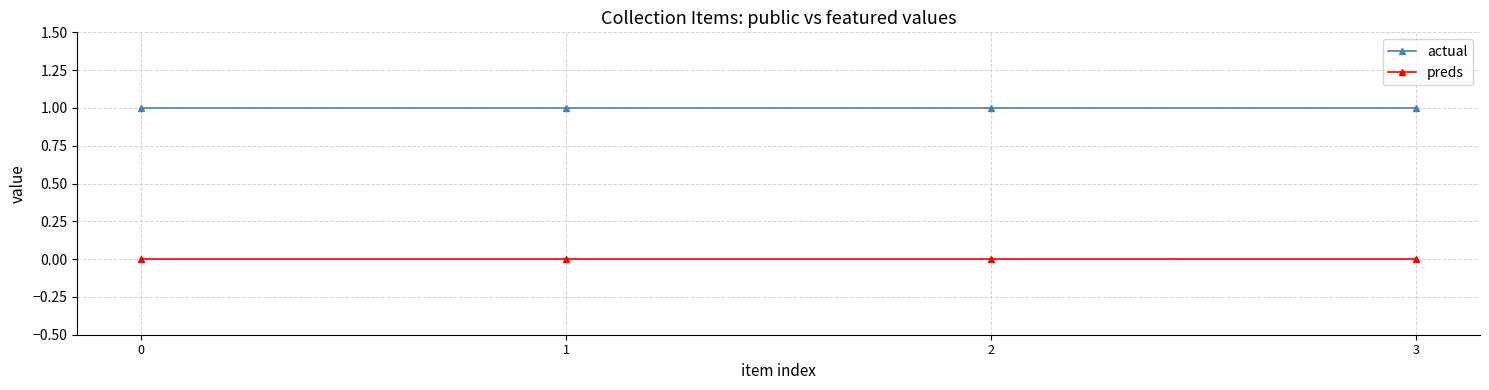

What is the average value of the actual series?

1